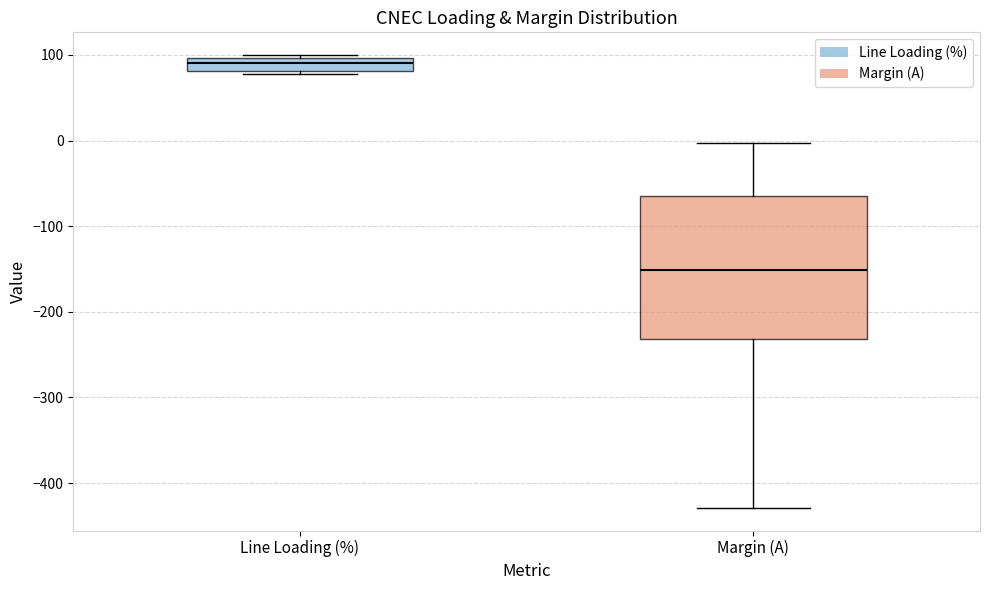

Where does the lower whisker of the box for Margin (A) end on the y-axis? The values are not printed on the chart, so give them approximately, as read against the axis.

-430